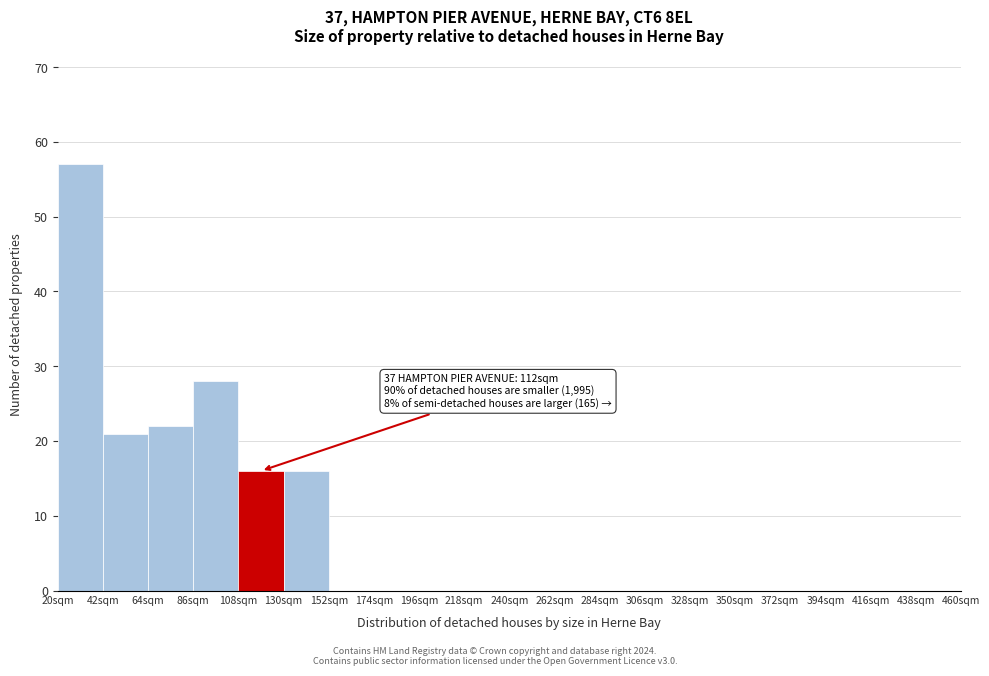

Over which range of the x-axis is the bar tallest?

20 to 42